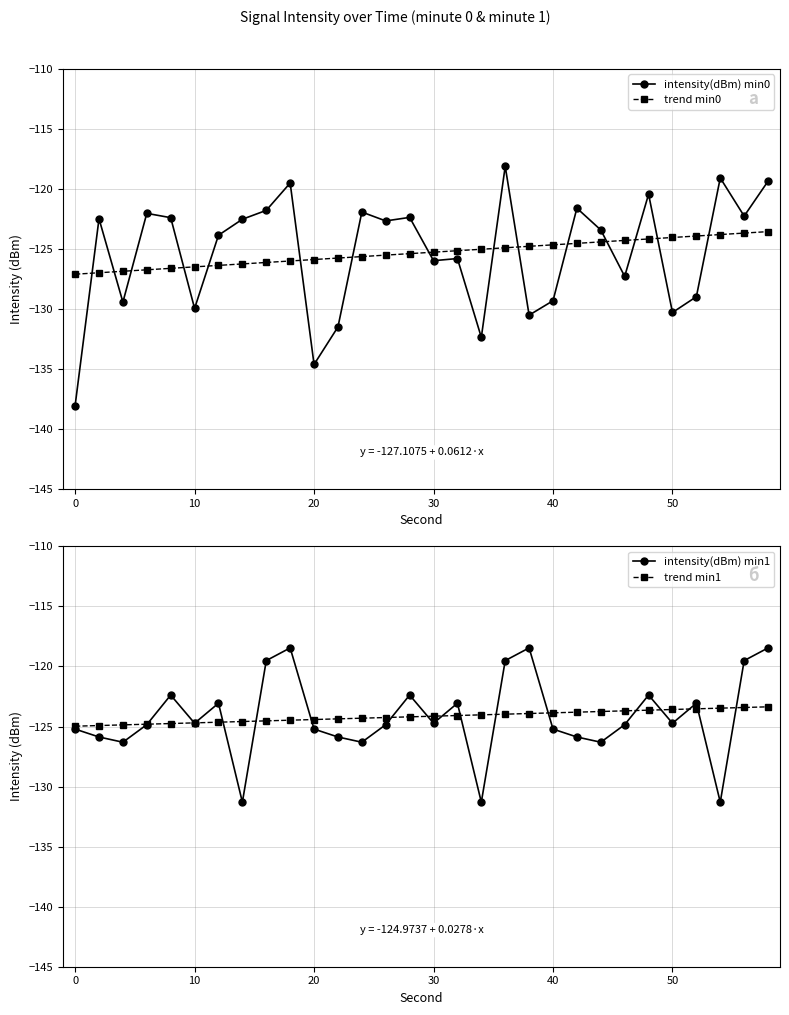

Is it true that trend min1 equals -125.0 at 0?

True